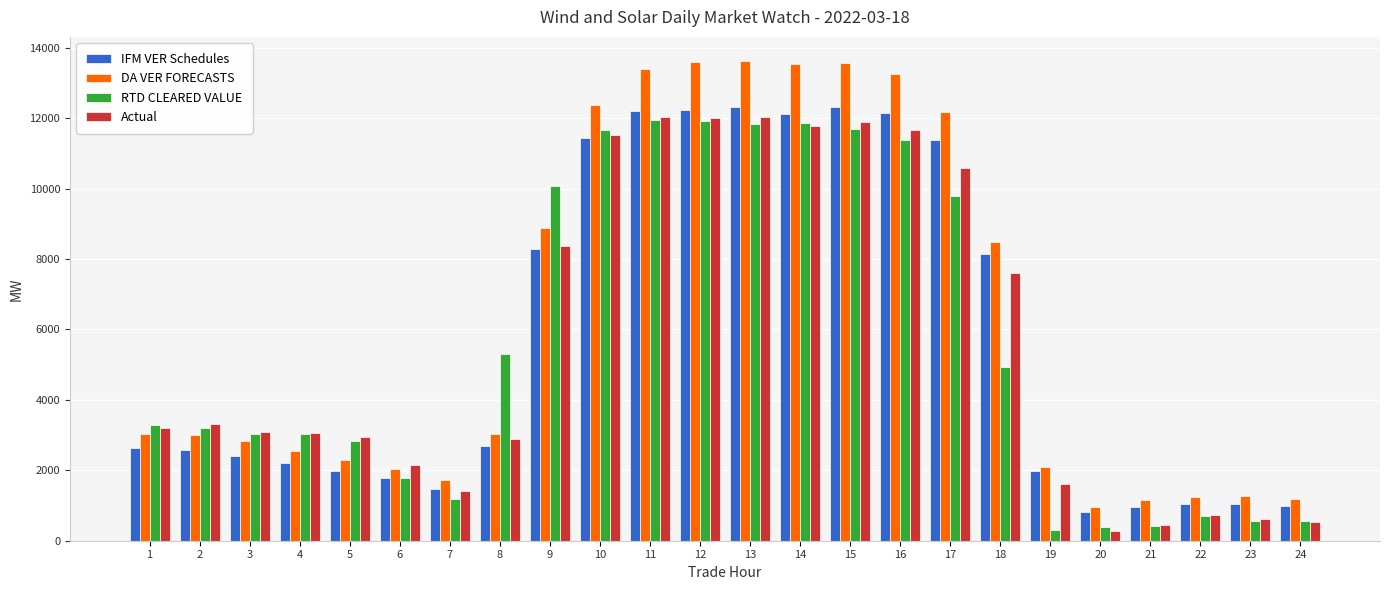

How many bars are there in total?

96